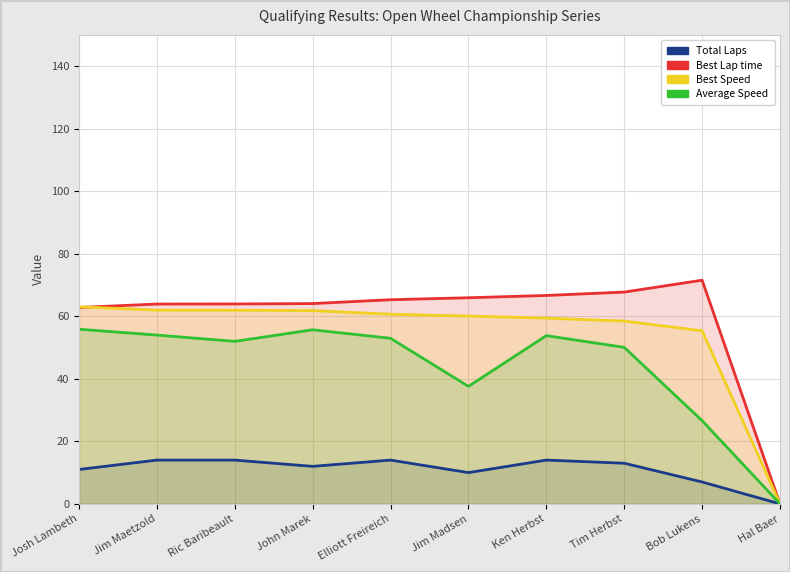

Which series has the widest spread of values?

Best Lap time